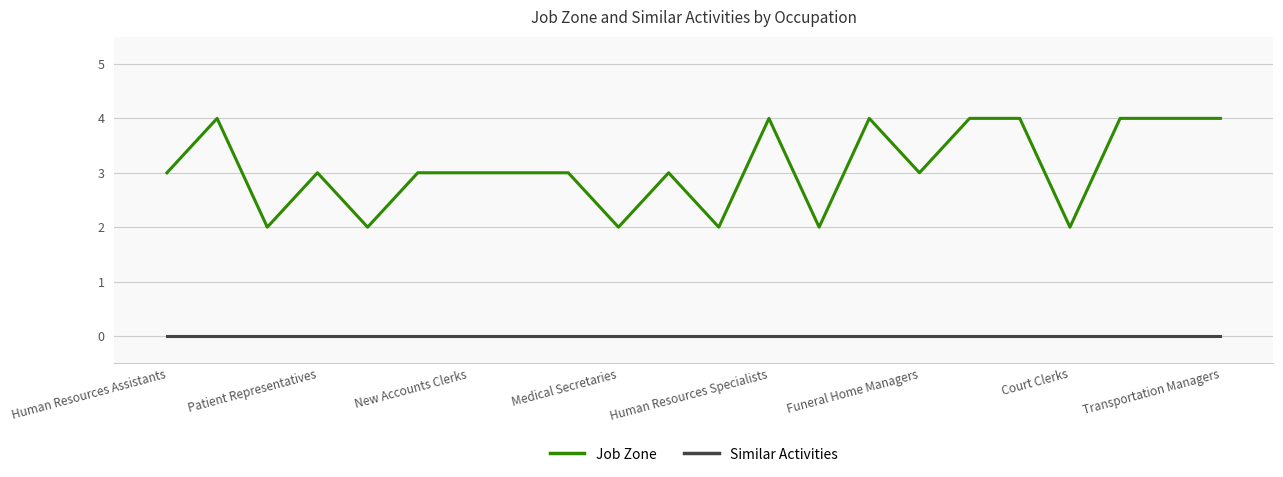

What is the highest value of the Job Zone series?

4